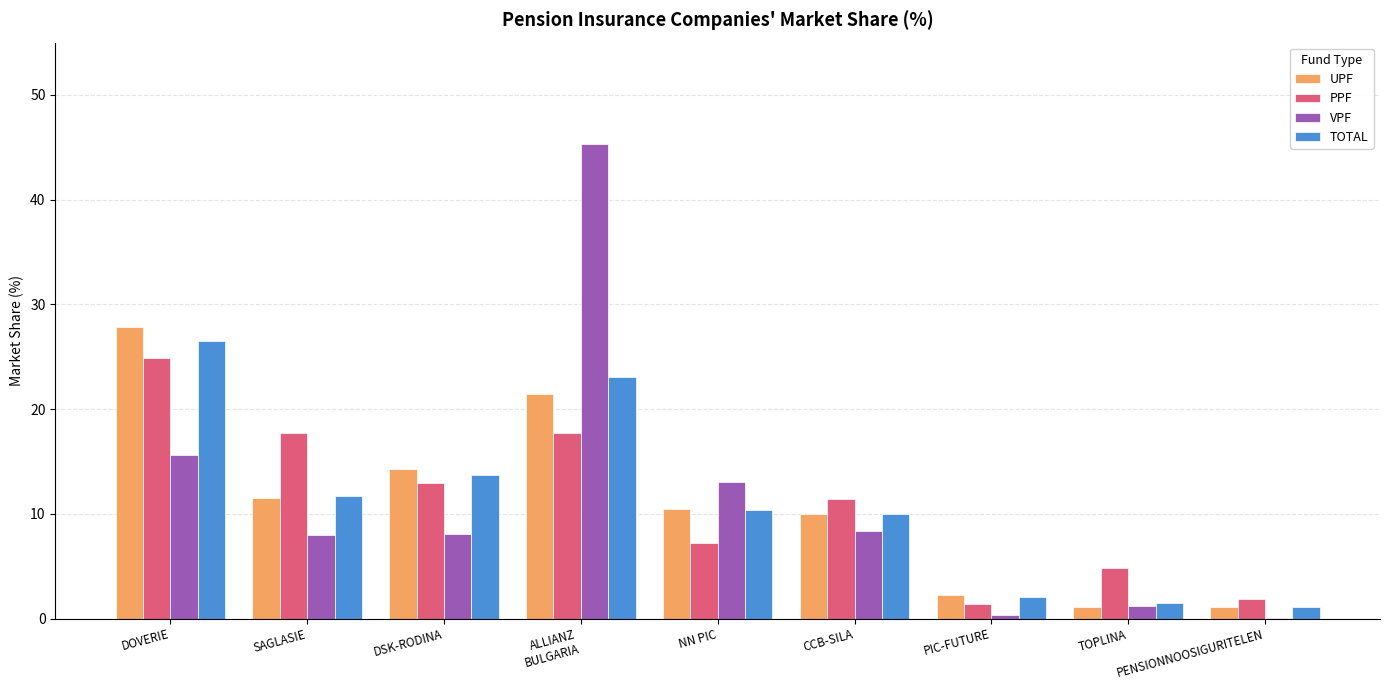

Does the chart contain stacked bars?

No